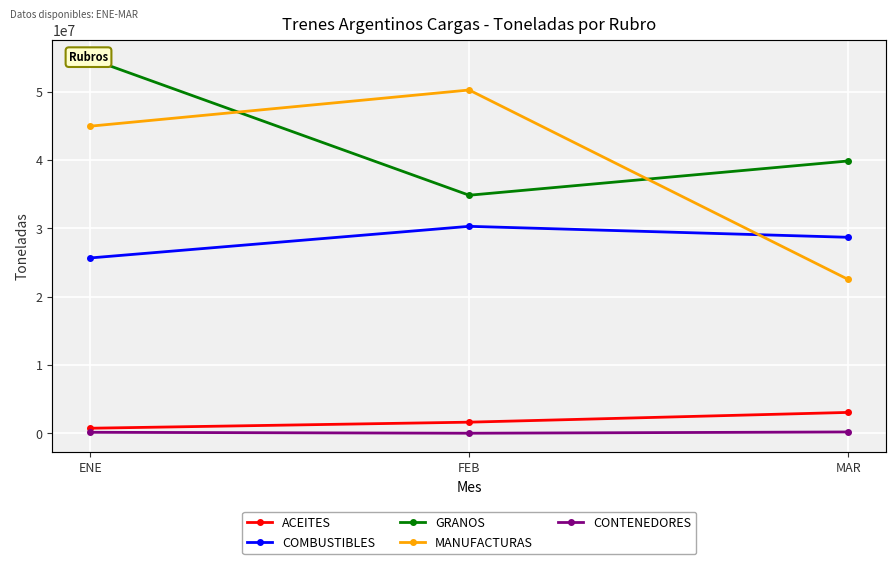

What is the sum of all GRANOS values?

129454865.5